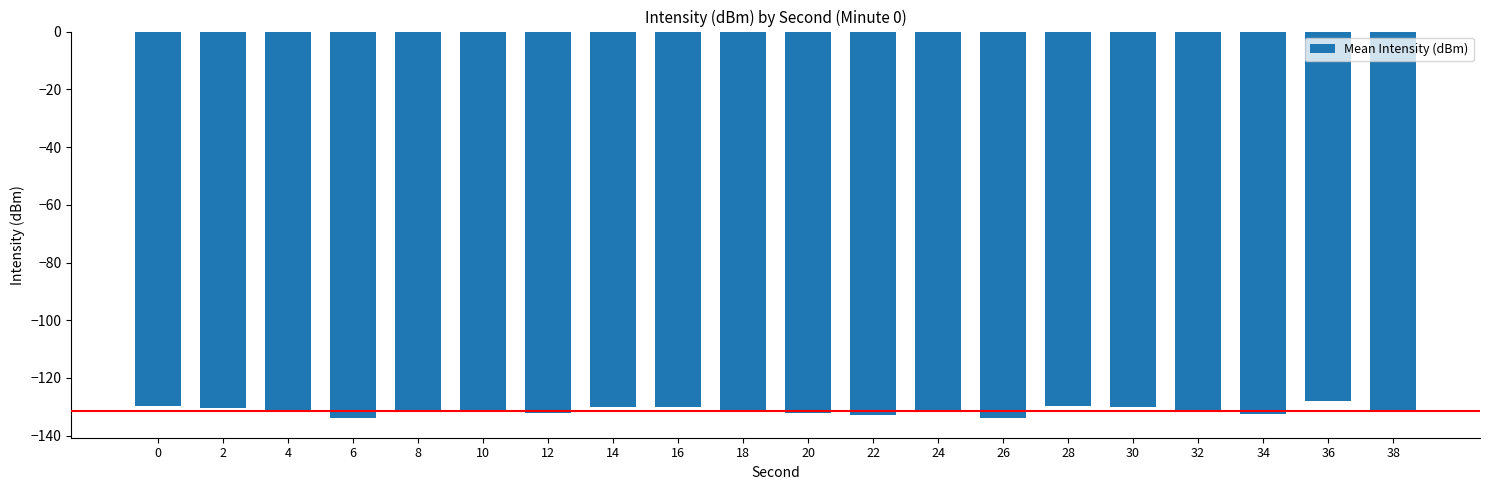

What is the average value?

-131.3